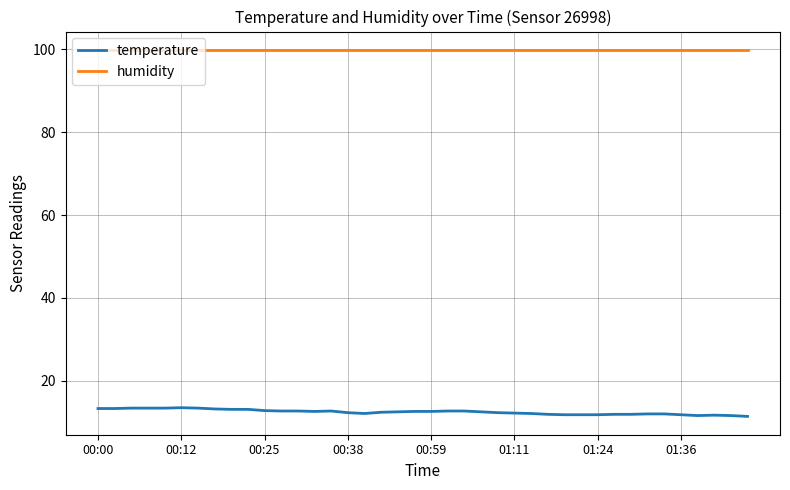

Does the chart have visible grid lines?

Yes